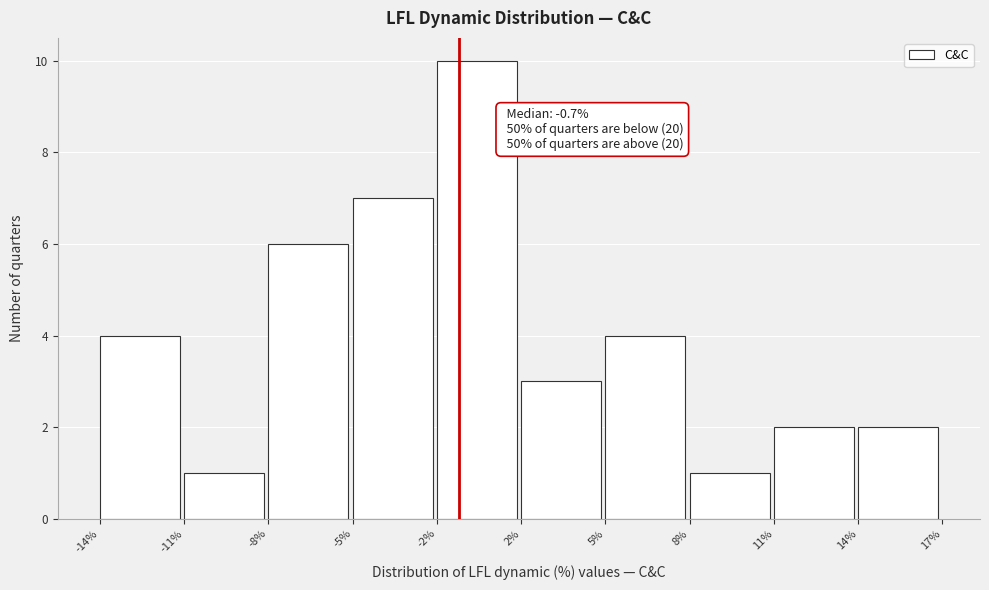

Reading right to left, extract all data points from this chart.

2	2	1	4	3	10	7	6	1	4